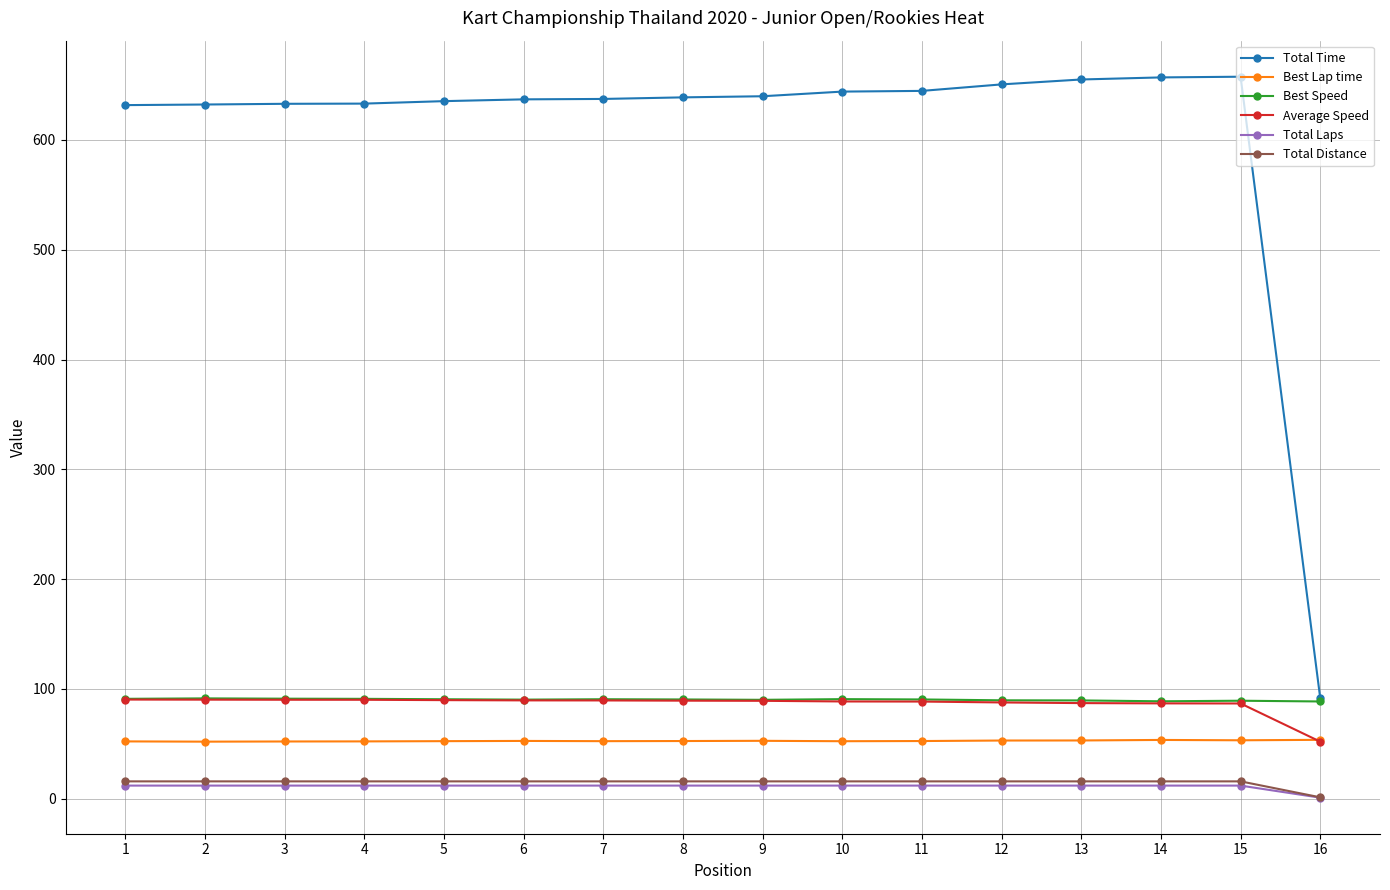

True or false: Best Lap time and Total Laps cross at least once.

False